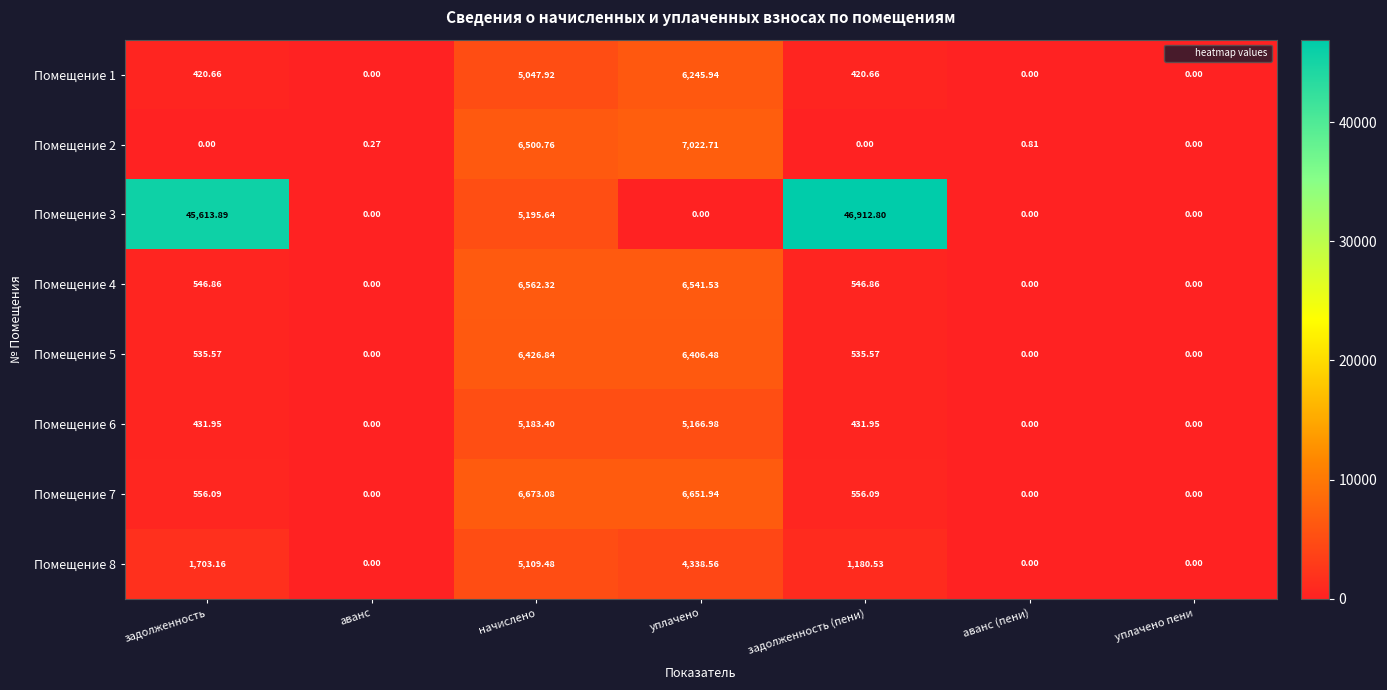

At which category is the sum across all series the highest?

задолженность (пени)